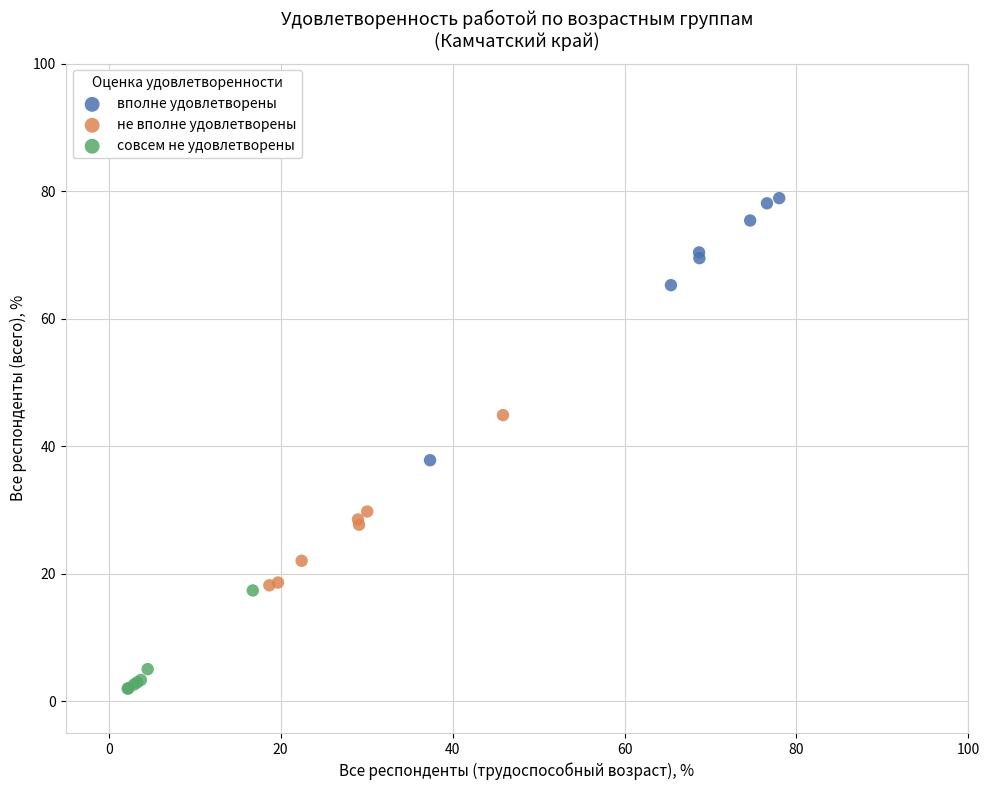

Which series reaches the minimum Y coordinate?

совсем не удовлетворены